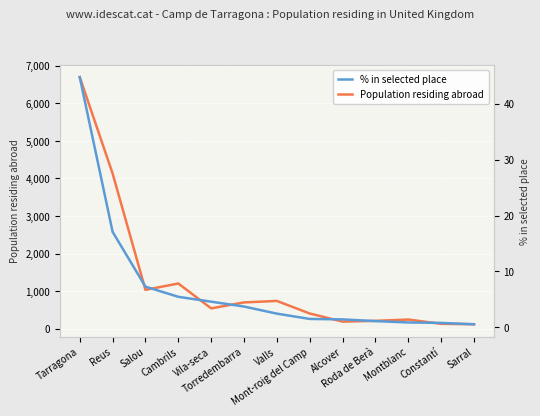

What is the total value across all series at Roda de Berà?

212.1